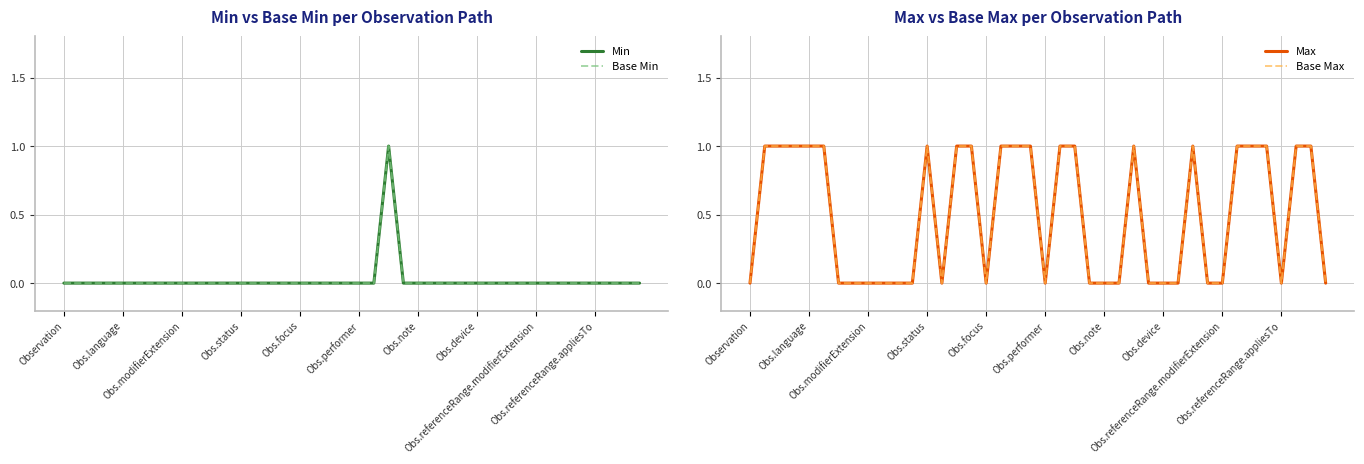

How many categories are shown in the chart?

40